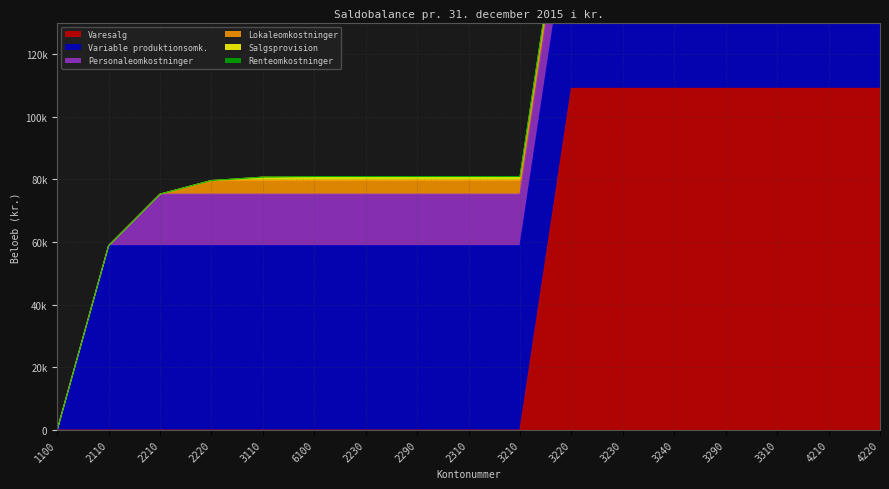

What is the average value of the Variable produktionsomk. series?

55341